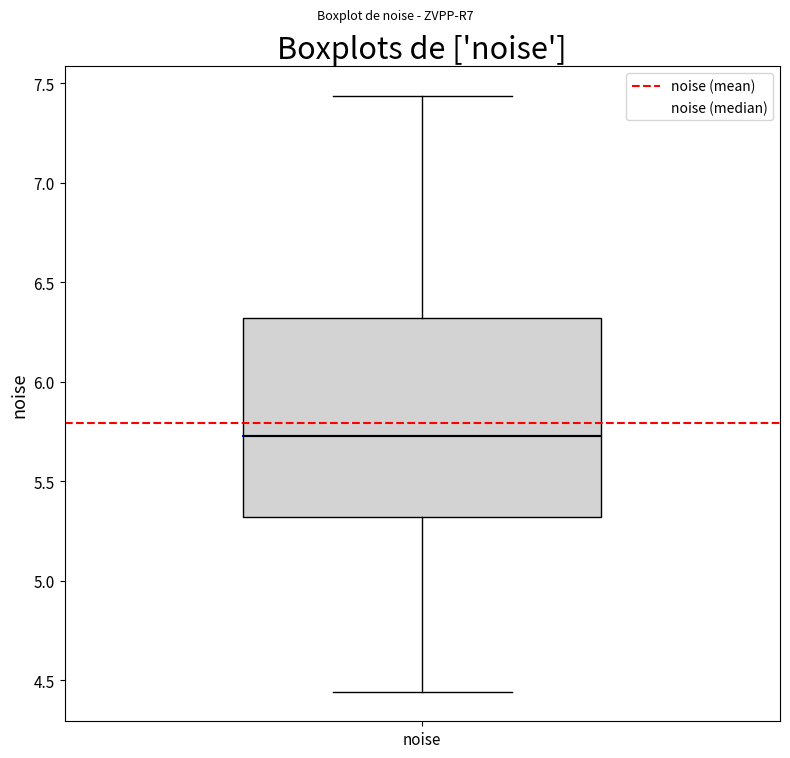

Read this box plot against the y-axis: the position of the median line, the range covered by the box, and the ends of both whiskers. The values are not printed on the chart, so give them approximately, as read against the axis.

median 5.75, box 5.30 to 6.30, whiskers 4.45 to 7.45